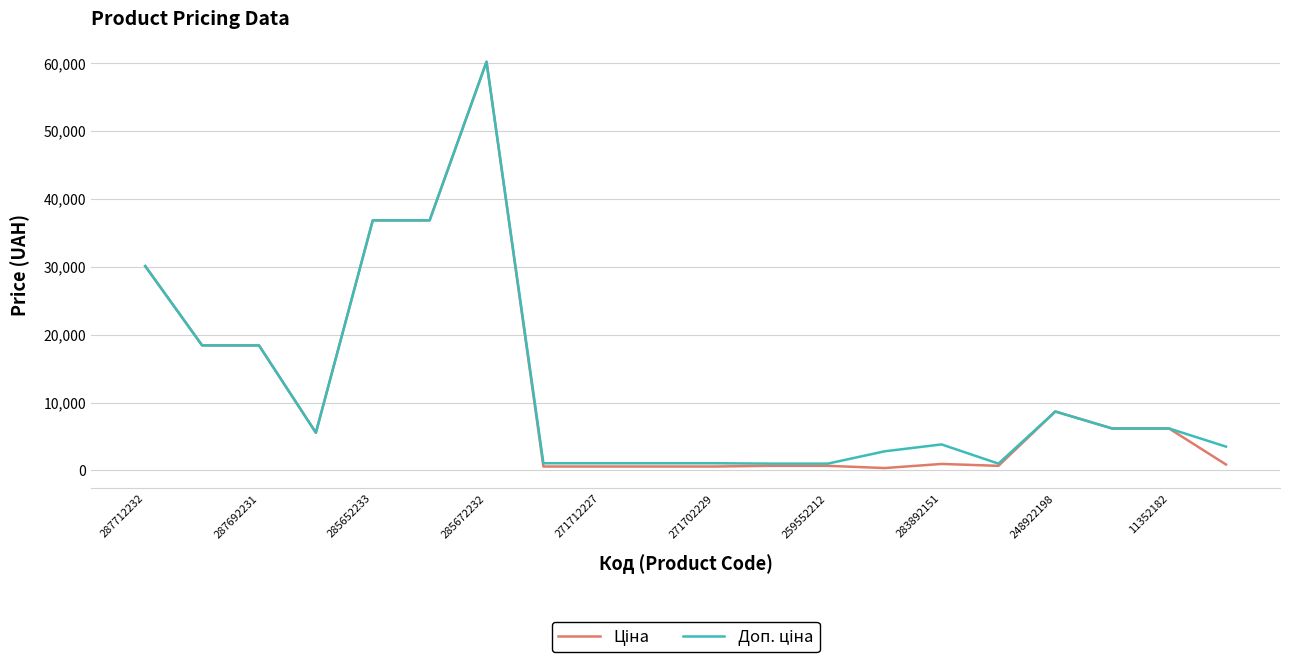

Does the chart have visible grid lines?

Yes